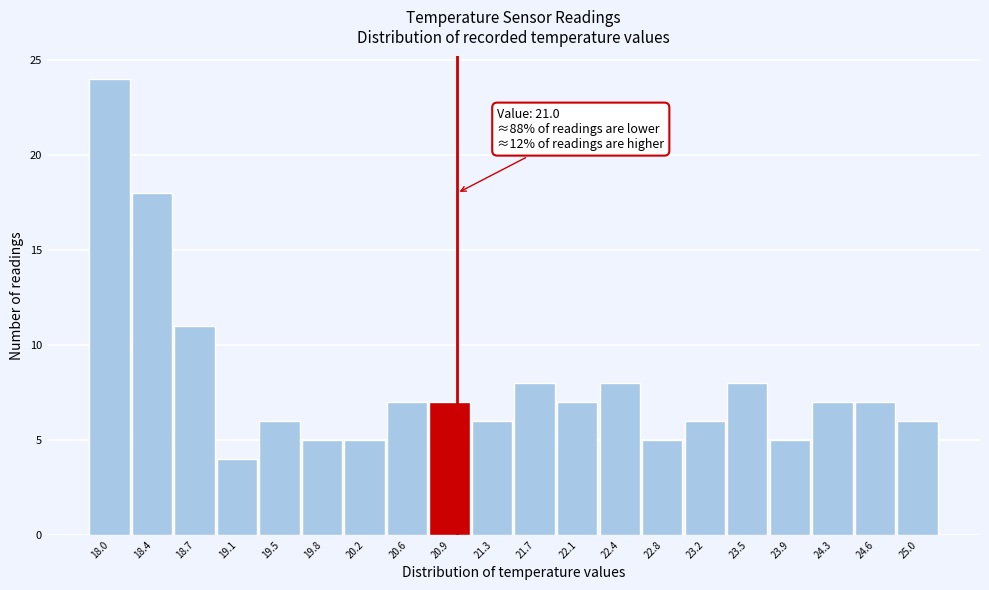

Over which range of the x-axis is the bar tallest?

17.80 to 18.17